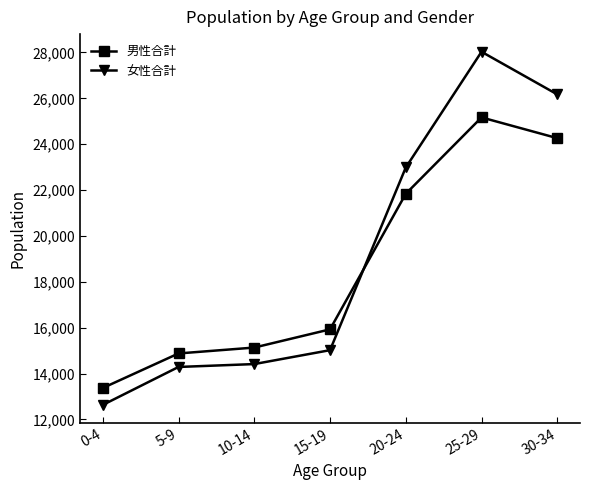

What is the spread (max minus min) of values at 0-4?

738